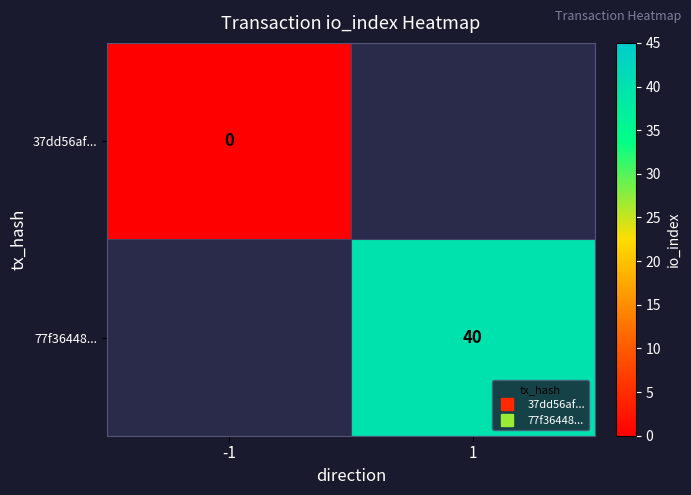

Is it true that 77f36448... equals 40.0 at 1?

True